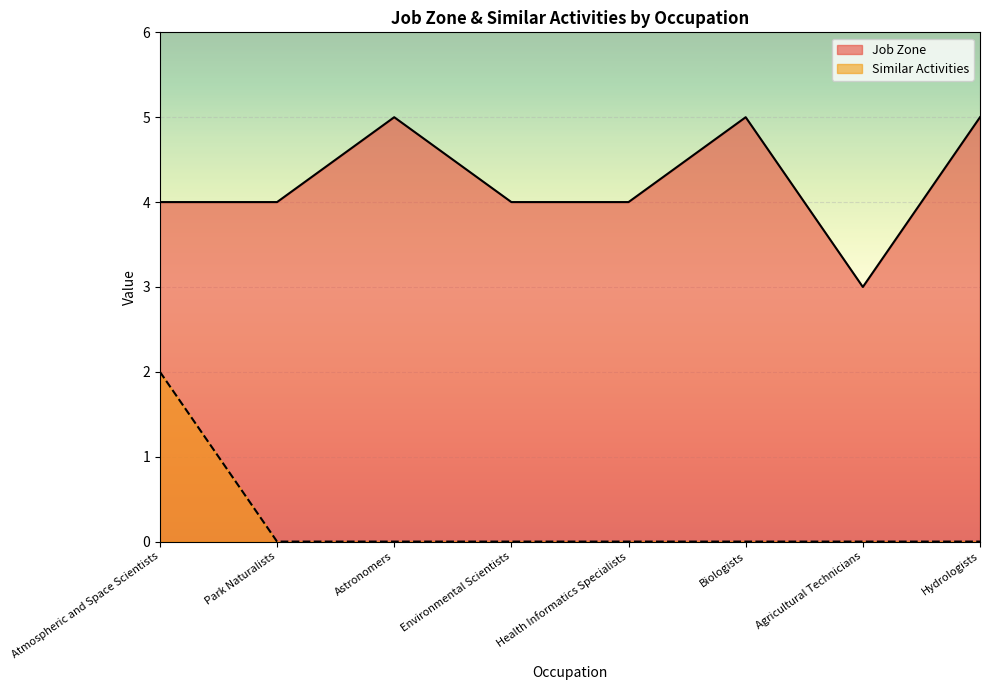

What is the difference between the second highest and minimum values in the Job Zone series?

2